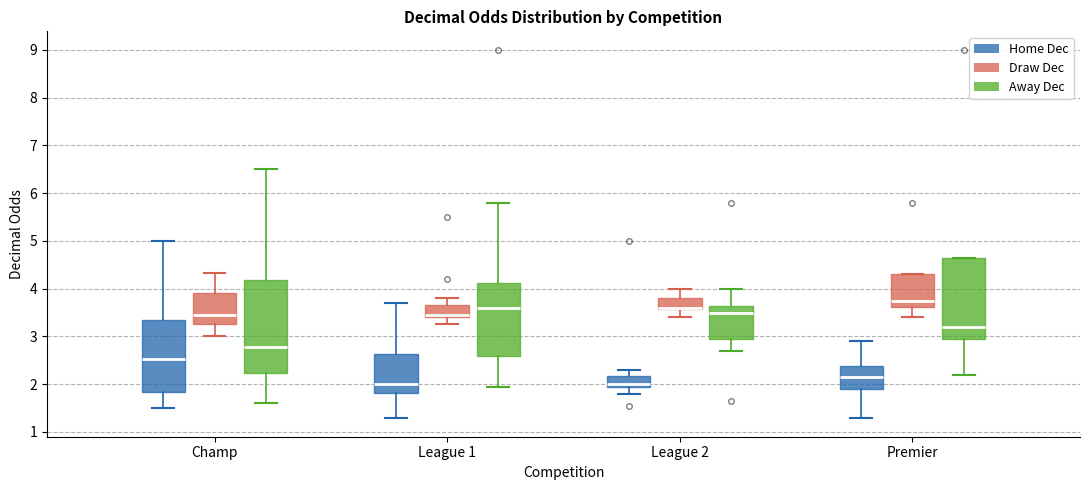

Reading left to right, transcribe this box plot: for each box, give where its median line is, the range the box spans, and where its two whiskers end, as read against the y-axis. The values are not printed on the chart, so give them approximately, as read against the axis.

Champ (Home Dec): median 2.5, box 1.8 to 3.4, whiskers 1.5 to 5.0
Champ (Draw Dec): median 3.5, box 3.3 to 3.9, whiskers 3.0 to 4.3
Champ (Away Dec): median 2.8, box 2.2 to 4.2, whiskers 1.6 to 6.5
League 1 (Home Dec): median 2.0, box 1.8 to 2.6, whiskers 1.3 to 3.7
League 1 (Draw Dec): median 3.5, box 3.4 to 3.7, whiskers 3.3 to 3.8
League 1 (Away Dec): median 3.6, box 2.6 to 4.1, whiskers 2.0 to 5.8
League 2 (Home Dec): median 2.0, box 1.9 to 2.2, whiskers 1.8 to 2.3
League 2 (Draw Dec): median 3.6 (drawn on the box's lower edge), box 3.6 to 3.8, whiskers 3.4 to 4.0
League 2 (Away Dec): median 3.5, box 2.9 to 3.6, whiskers 2.7 to 4.0
Premier (Home Dec): median 2.2, box 1.9 to 2.4, whiskers 1.3 to 2.9
Premier (Draw Dec): median 3.8, box 3.6 to 4.3, whiskers 3.4 to 4.3
Premier (Away Dec): median 3.2, box 3.0 to 4.7, whiskers 2.2 to 4.7